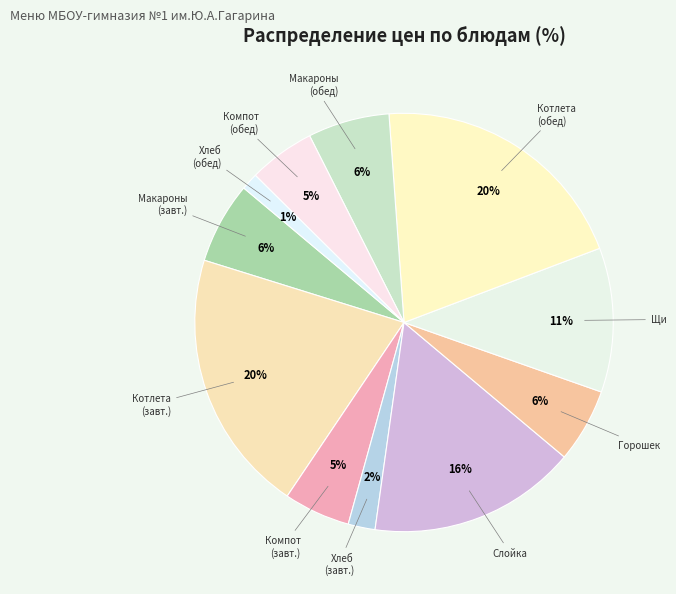

To the nearest percent, what is the average slice percentage?

9%